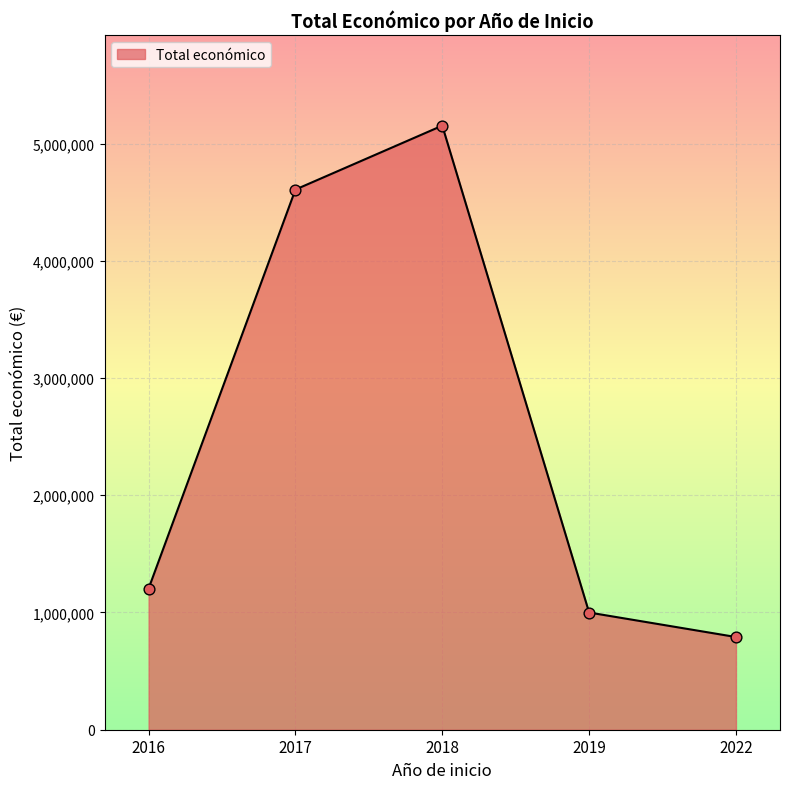

Between 2016 and 2017, which is larger?

2017